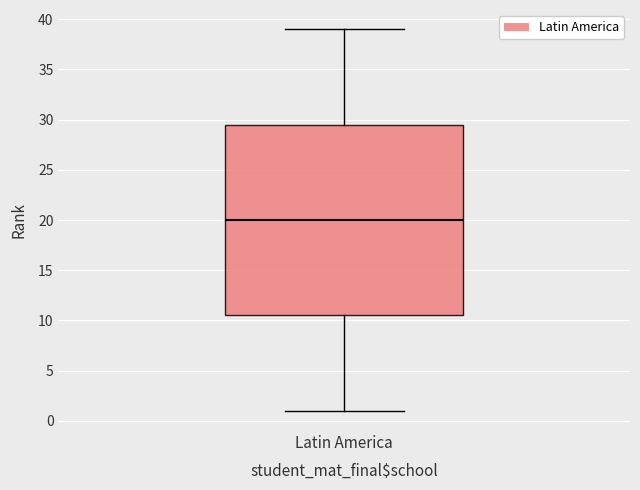

Transcribe this box plot: give where the median line is, the range the box spans, and where the two whiskers end, as read against the y-axis. The values are not printed on the chart, so give them approximately, as read against the axis.

median 20.0, box 10.5 to 29.5, whiskers 1.0 to 39.0